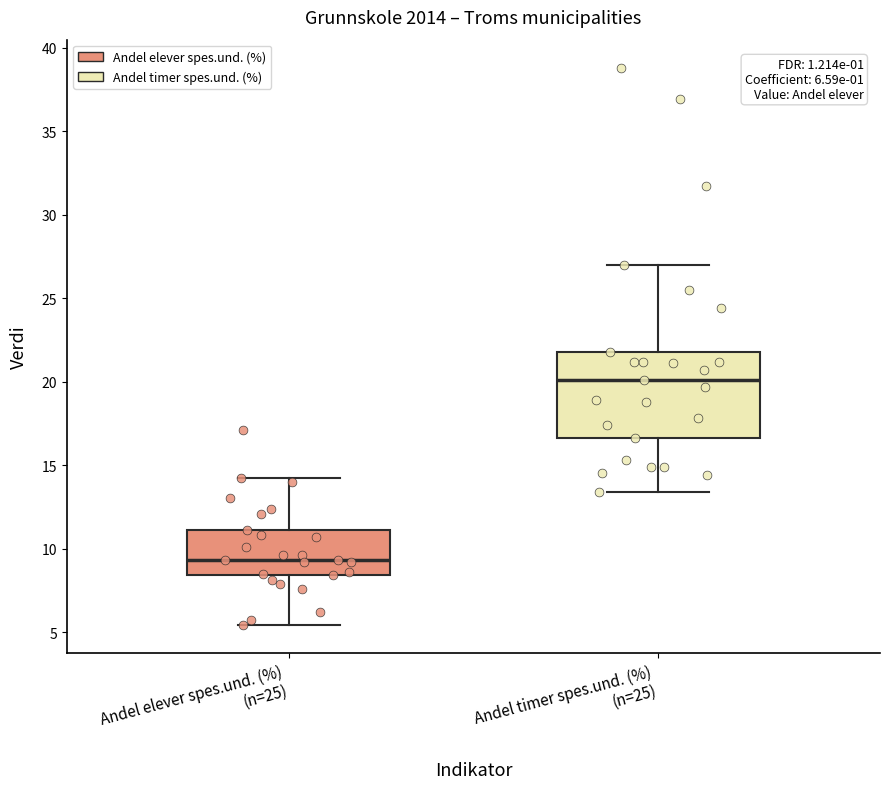

Which box is the tallest, from its lower edge to its upper edge?

Andel timer spes.und. (%) (n=25)